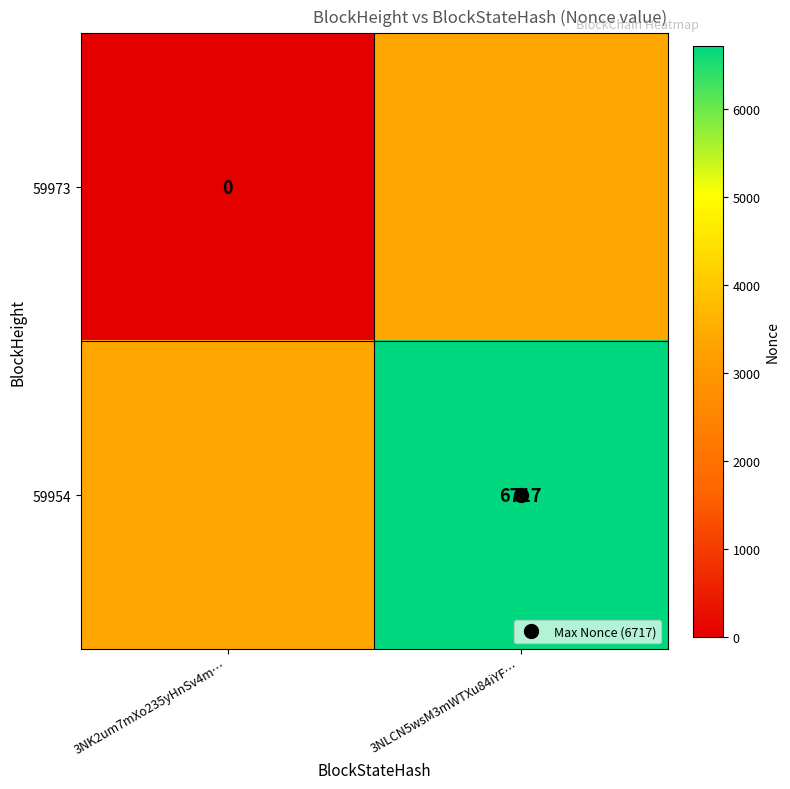

At how many categories does at least one series exceed 626?

2